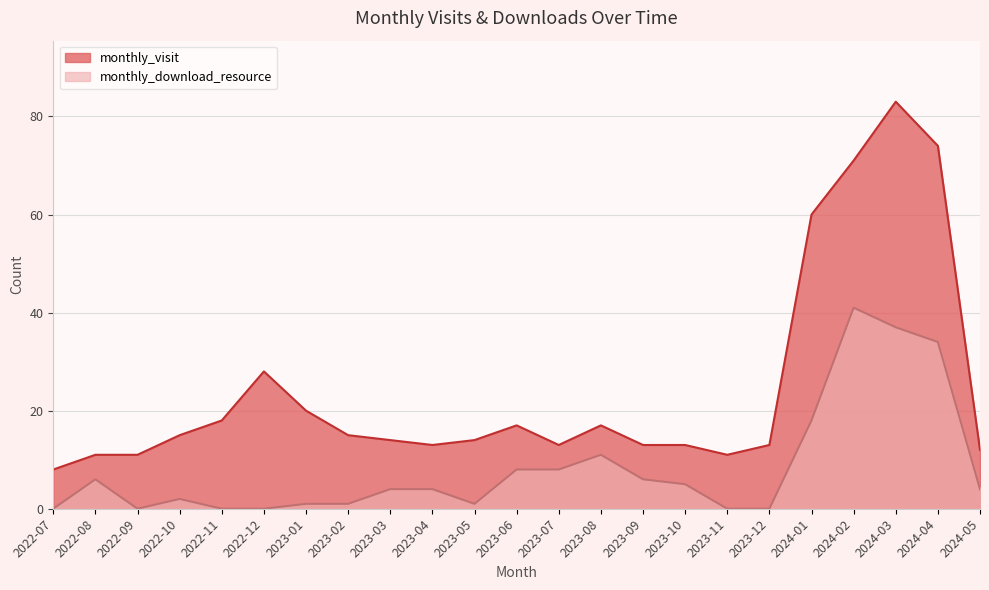

Where is monthly_visit nearest to the value 45?

2024-01